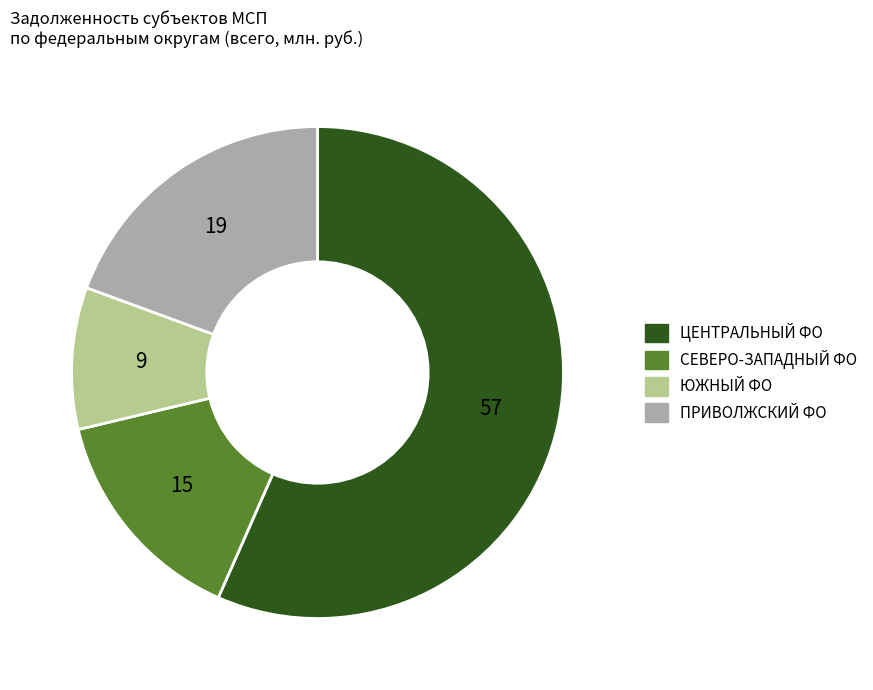

Do СЕВЕРО-ЗАПАДНЫЙ ФО and ЮЖНЫЙ ФО together represent more than half of the pie?

No